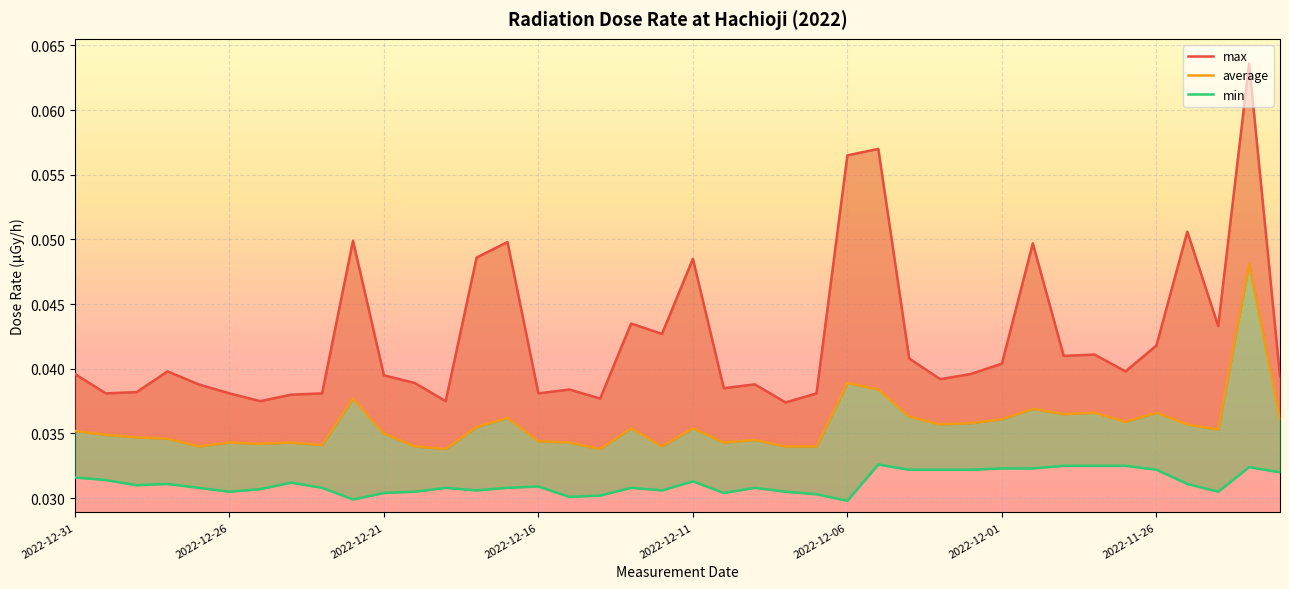

True or false: max and min intersect in this chart.

False